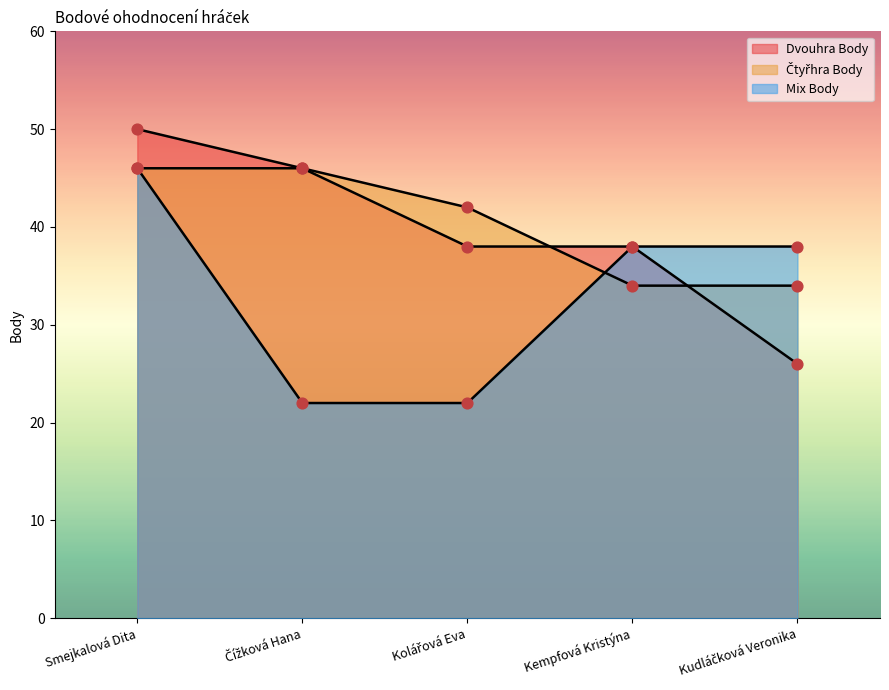

Which series reaches the maximum Y coordinate?

Dvouhra Body